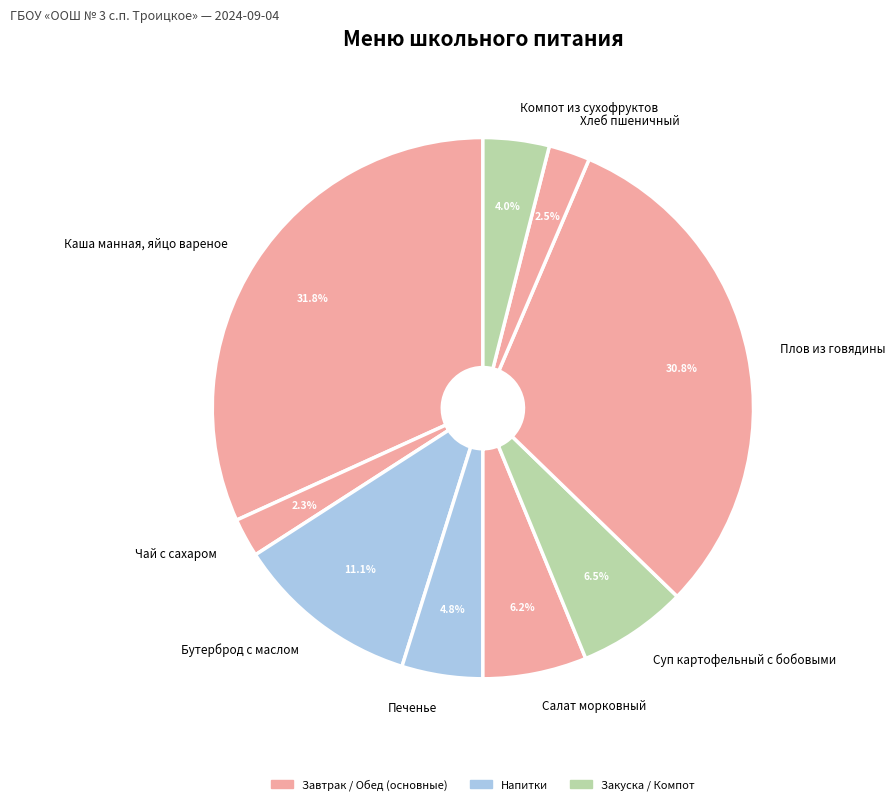

What is the total percentage of Суп картофельный с бобовыми and Компот из сухофруктов?

10.5%